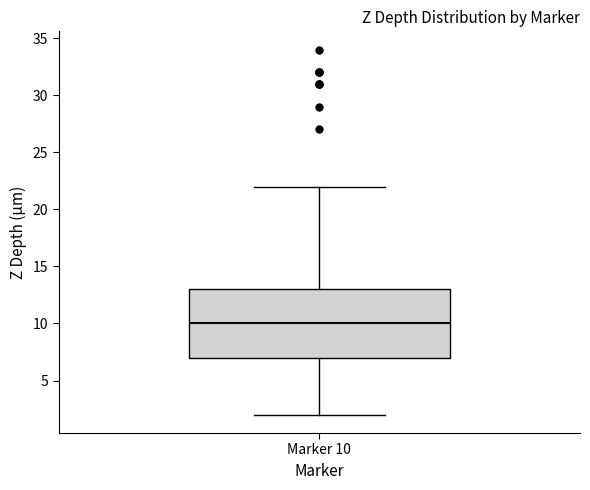

Read this box plot against the y-axis: the position of the median line, the range covered by the box, and the ends of both whiskers. The values are not printed on the chart, so give them approximately, as read against the axis.

median 10, box 7 to 13, whiskers 2 to 22